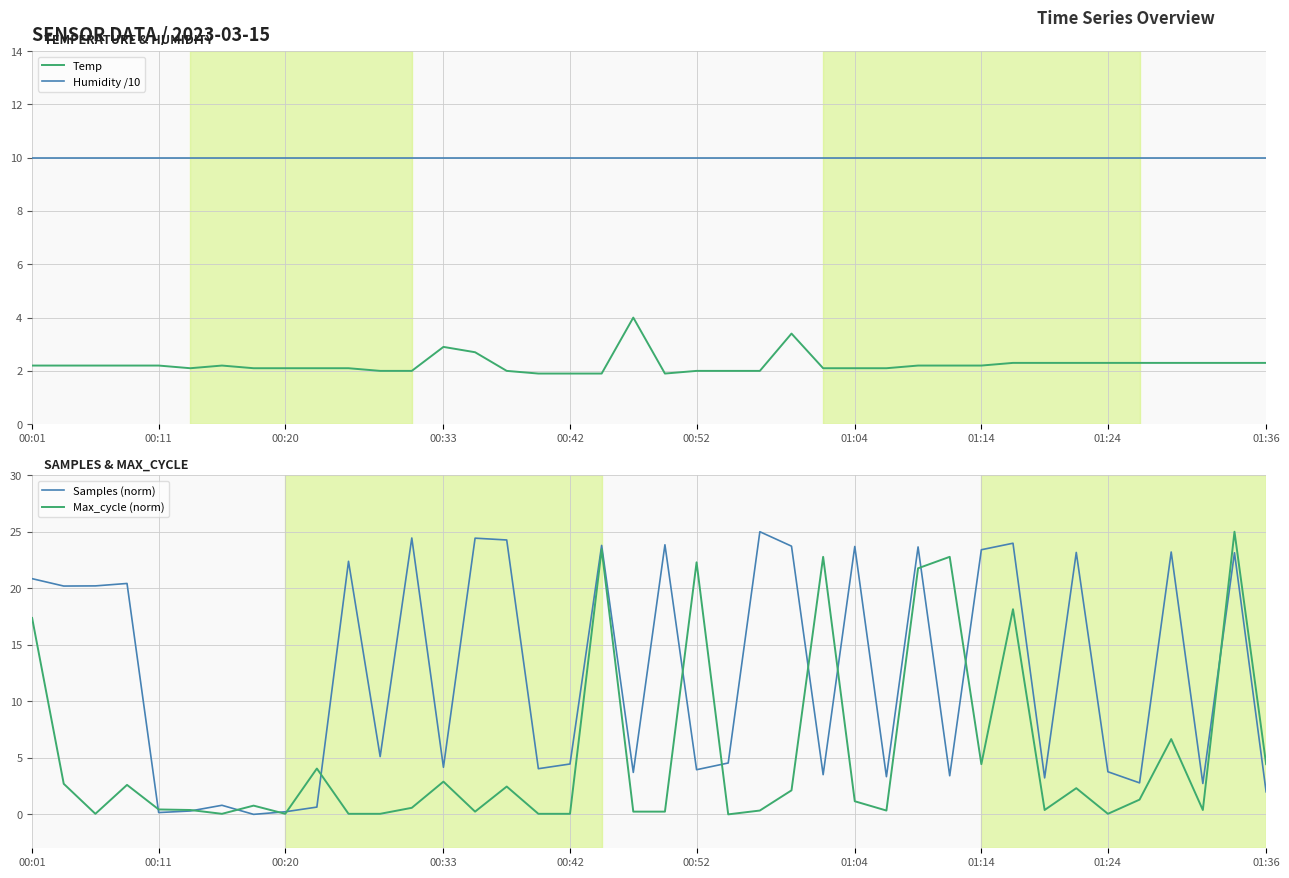

At which category is the sum across all series the highest?

38